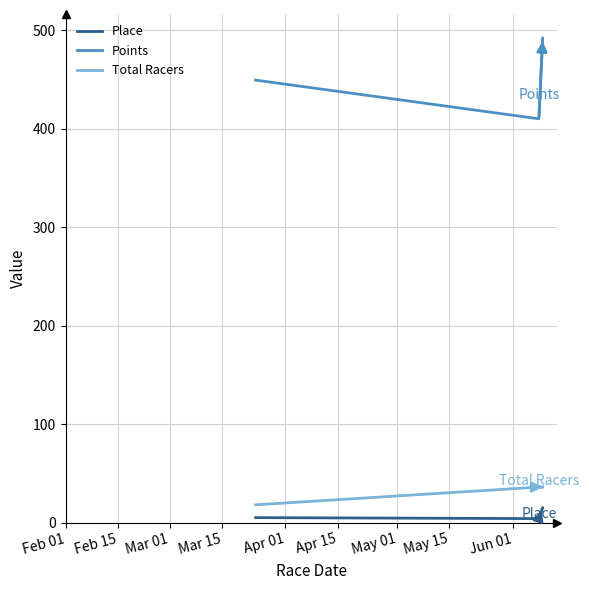

What is the difference between the maximum and minimum values in the Place series?

11.0